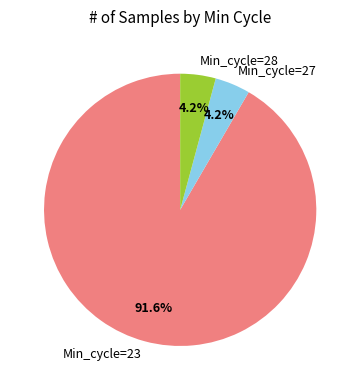

Which has a higher value, Min_cycle=28 or Min_cycle=23?

Min_cycle=23